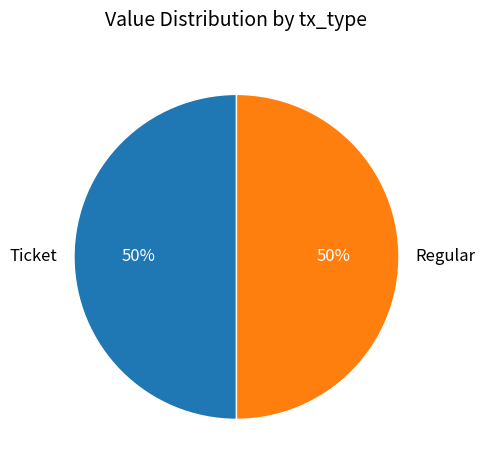

Count the number of slices in the pie.

2